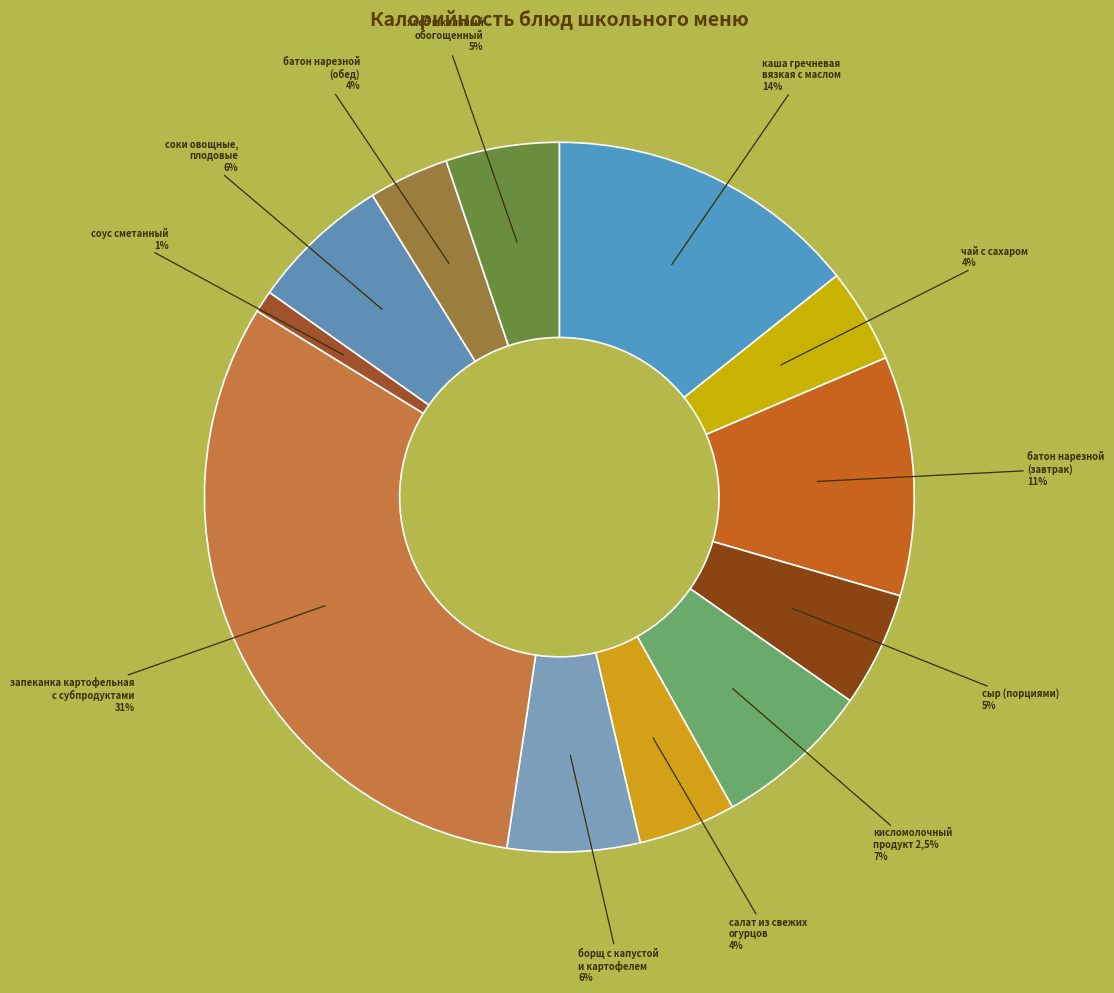

To the nearest percent, what percentage of the pie is хлеб школьный
обогощенный?

5%